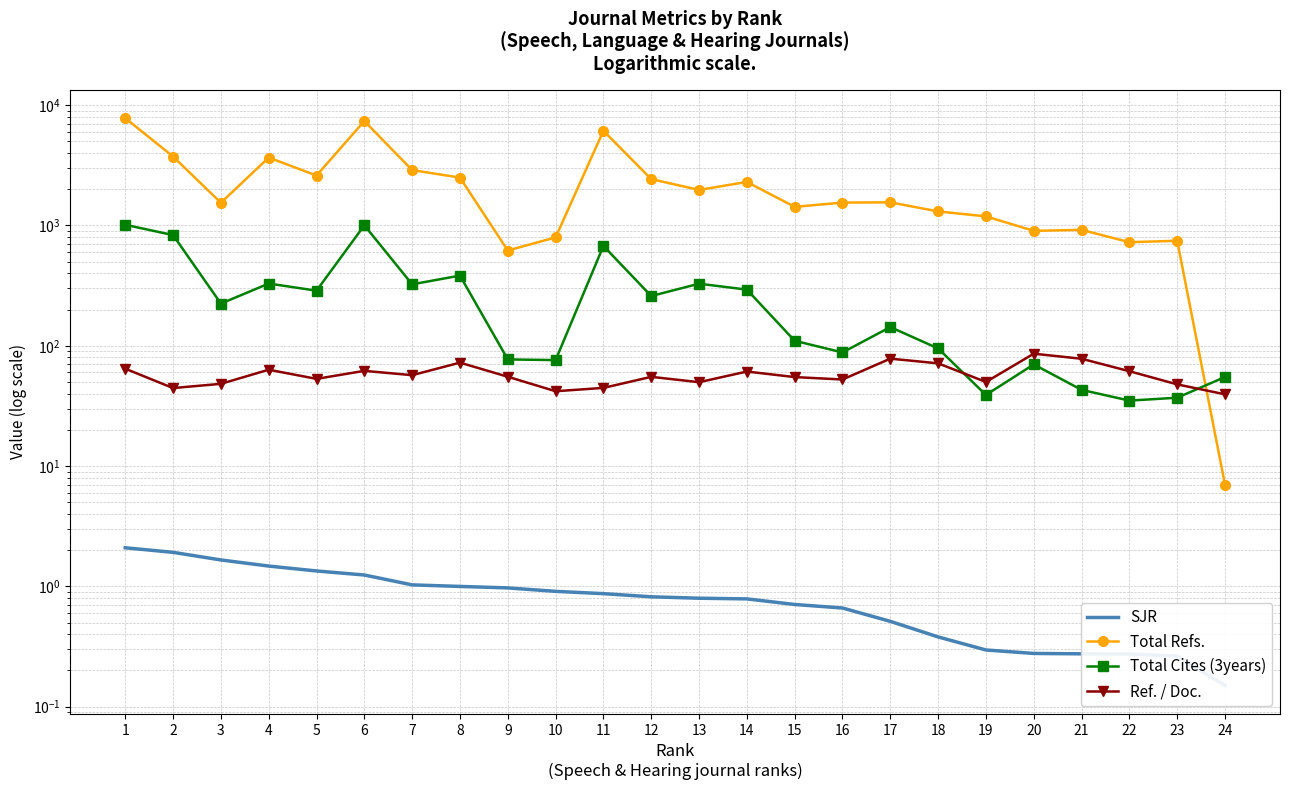

What is the value of the Total Cites (3years) point at the 16th from the left?

88.0